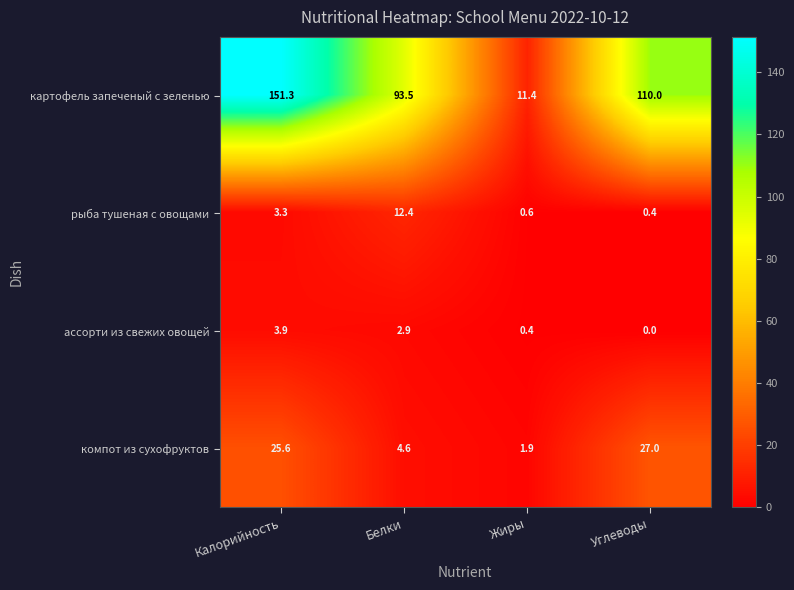

Which category has the lowest value in the рыба тушеная с овощами series?

Углеводы